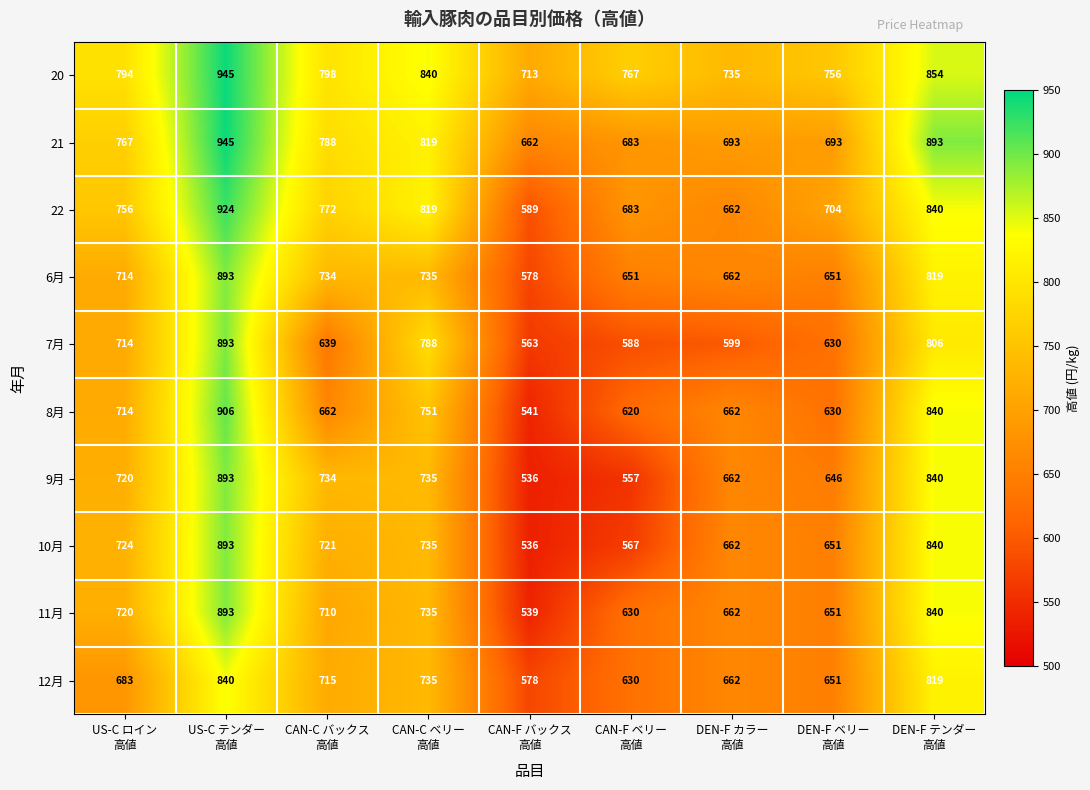

At how many categories does at least one series exceed 601?

9